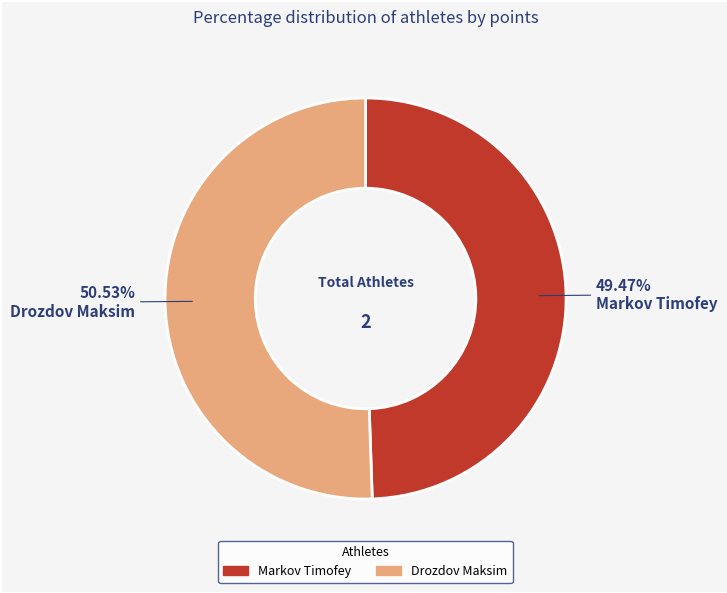

Which has a higher value, Markov Timofey or Drozdov Maksim?

Drozdov Maksim